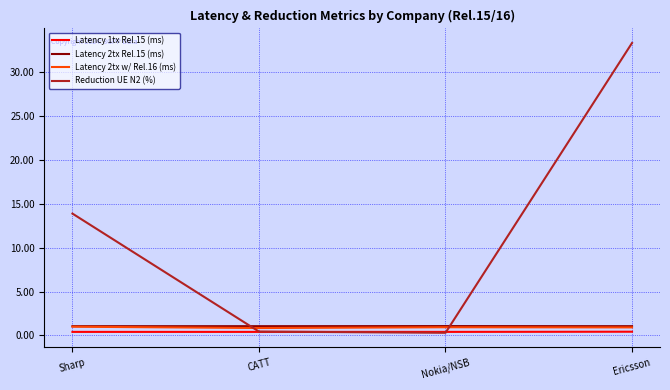

At which category is the sum across all series the highest?

Ericsson